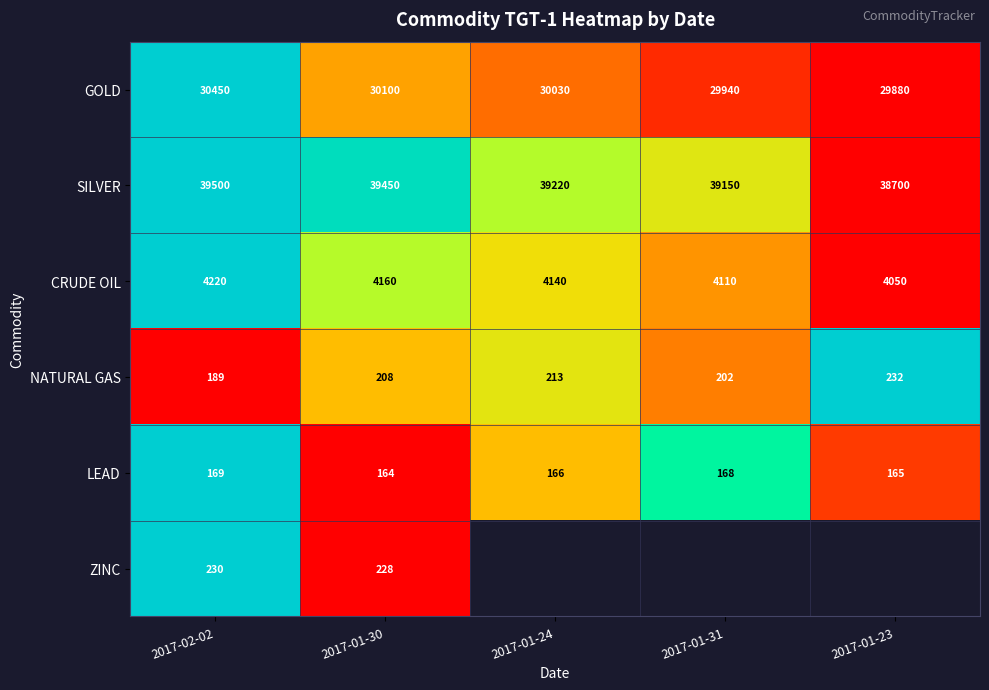

At 2017-01-30, list the series in order from largest to smallest.

SILVER, GOLD, CRUDE OIL, ZINC, NATURAL GAS, LEAD